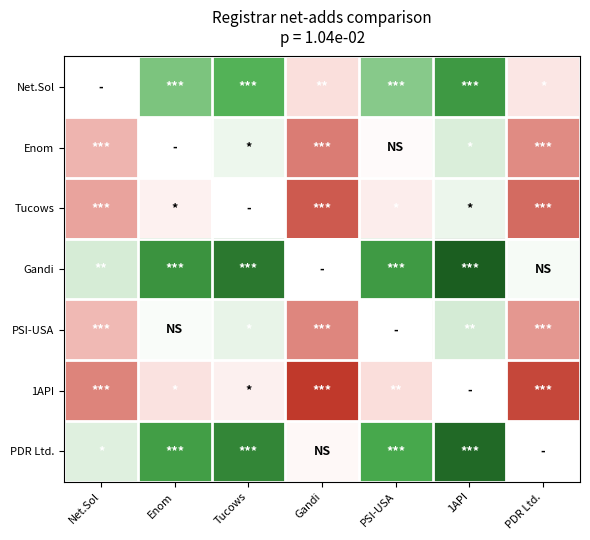

Between Net.Sol and 1API, which is larger?

1API